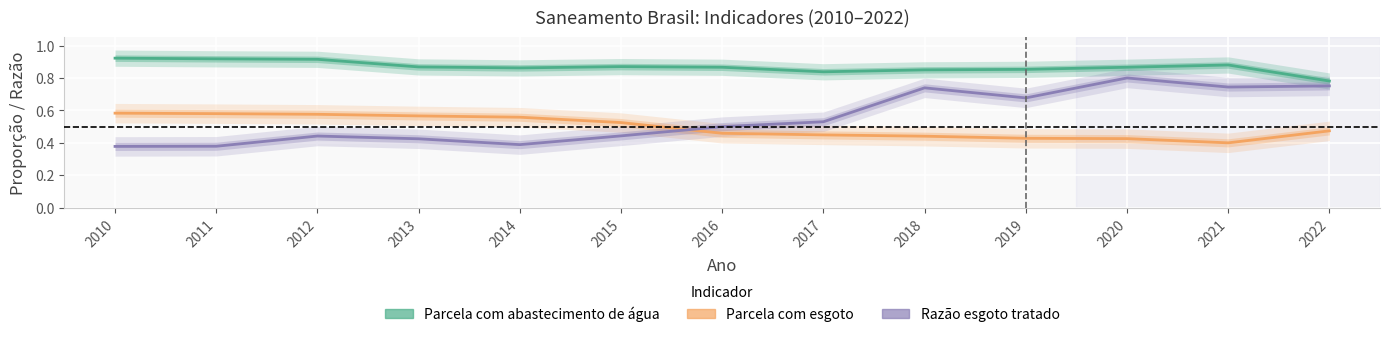

Count the number of categories in the chart.

13